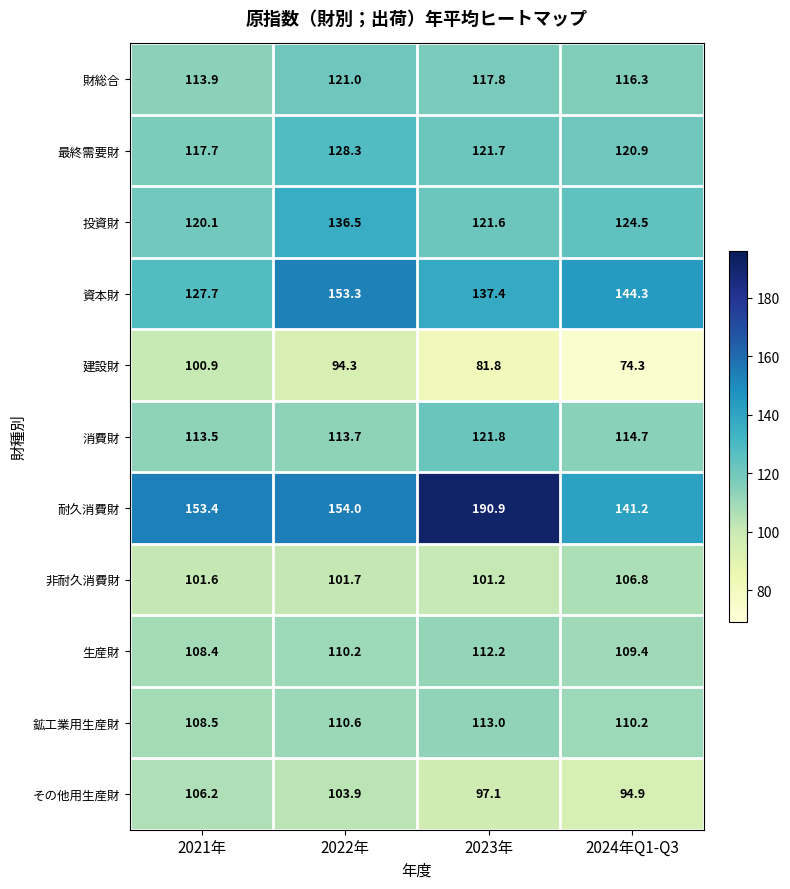

At which category is the sum across all series the highest?

2022年